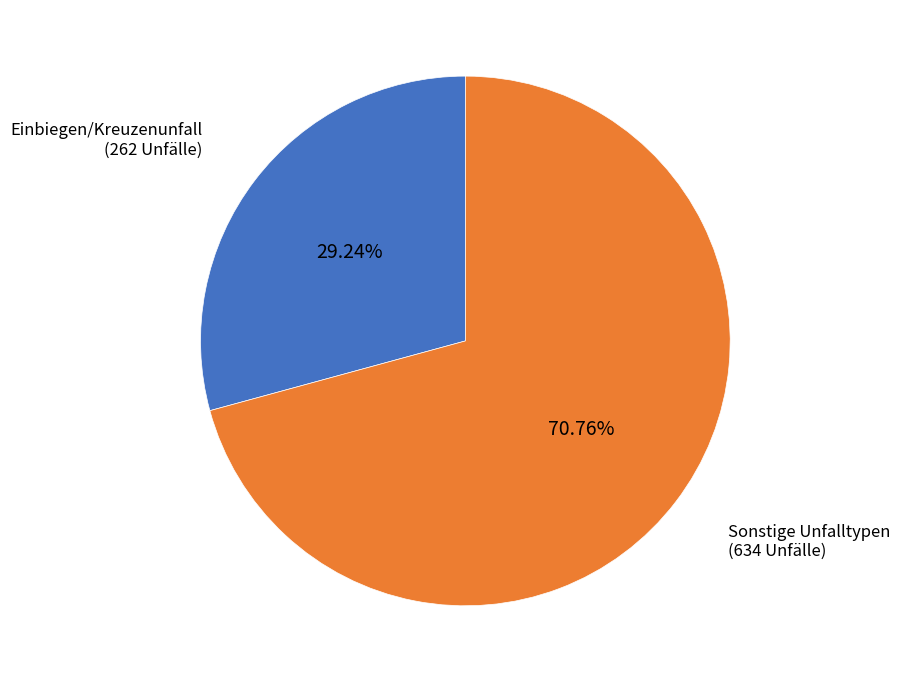

Is there a majority slice in this chart?

Yes